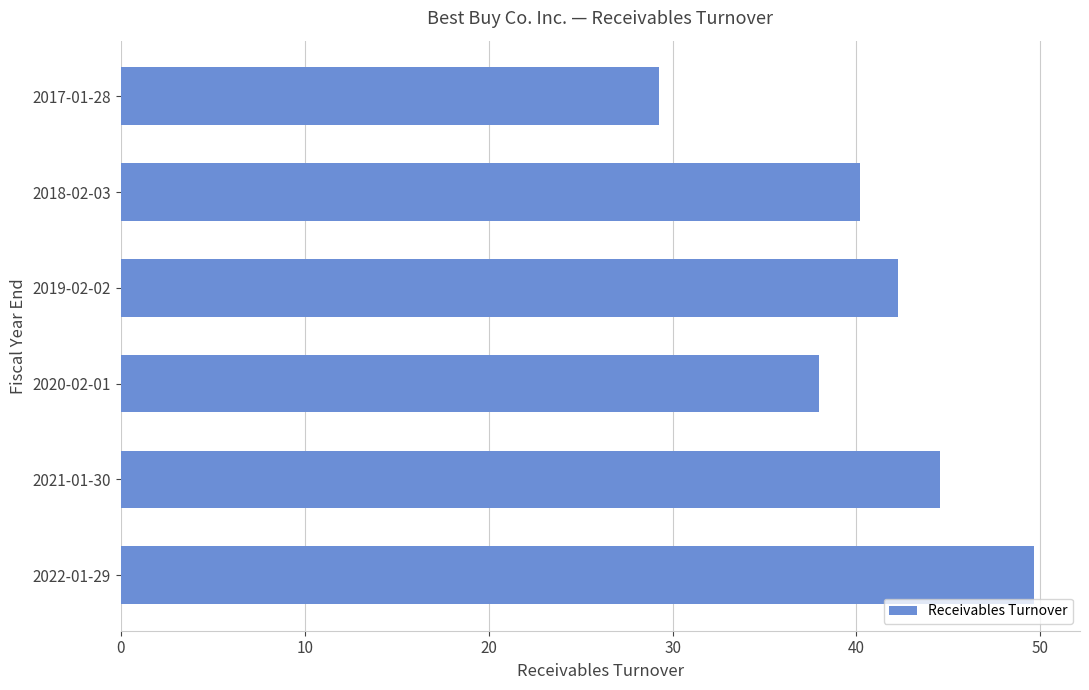

List the labels in order of value, largest first.

2022-01-29, 2021-01-30, 2019-02-02, 2018-02-03, 2020-02-01, 2017-01-28